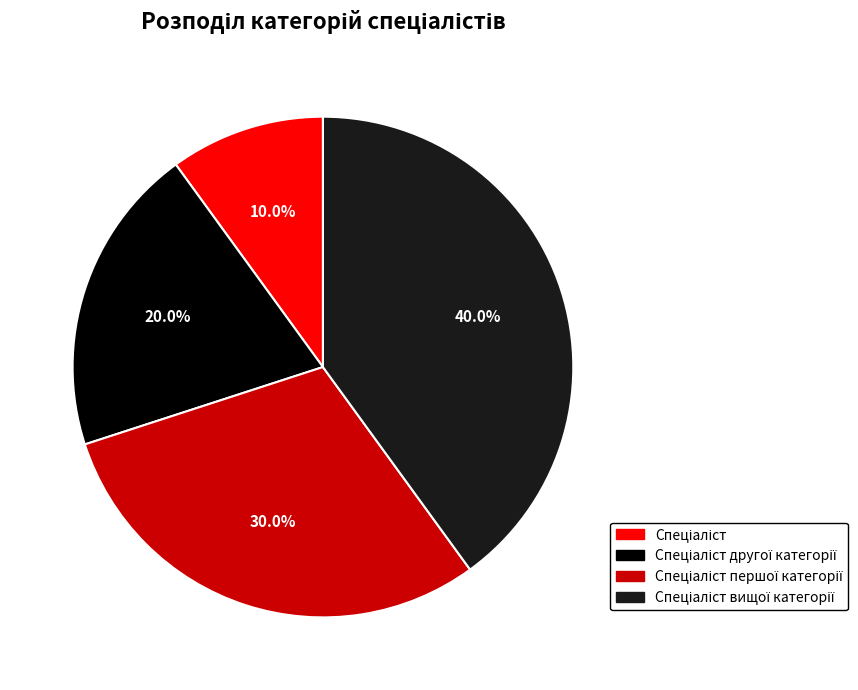

Is there any slice that represents more than half of the pie?

No